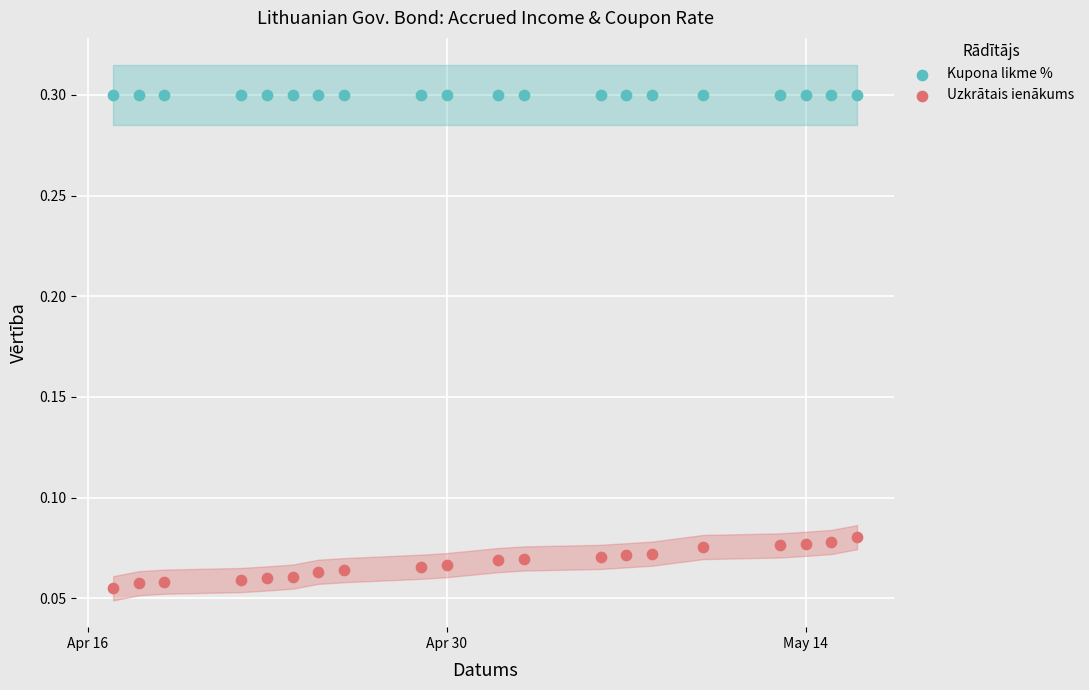

Which series contains the highest Y value?

Kupona likme %